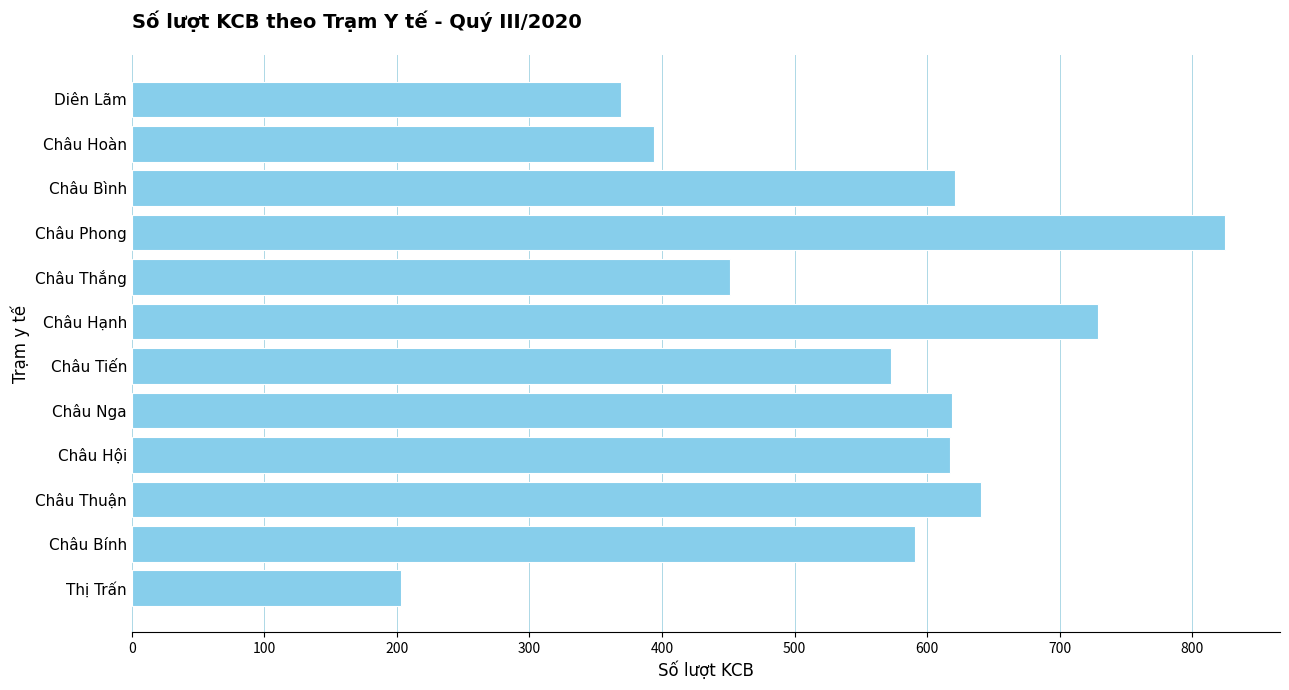

How many data points are less than 617?

6